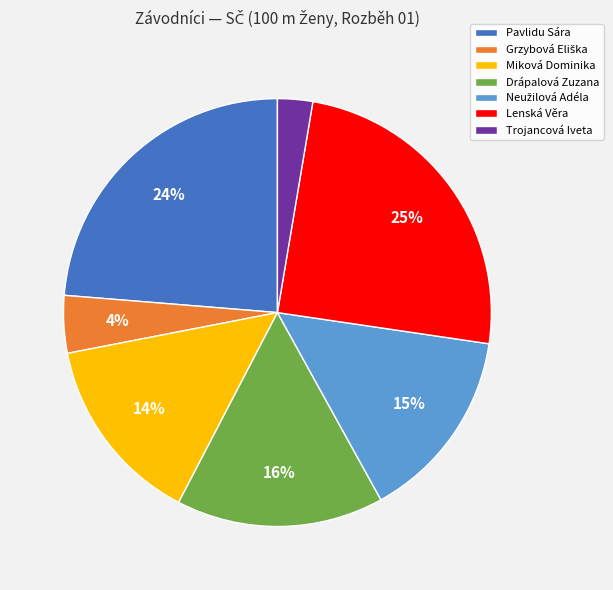

Is it true that Lenská Věra is 32% of the pie?

False